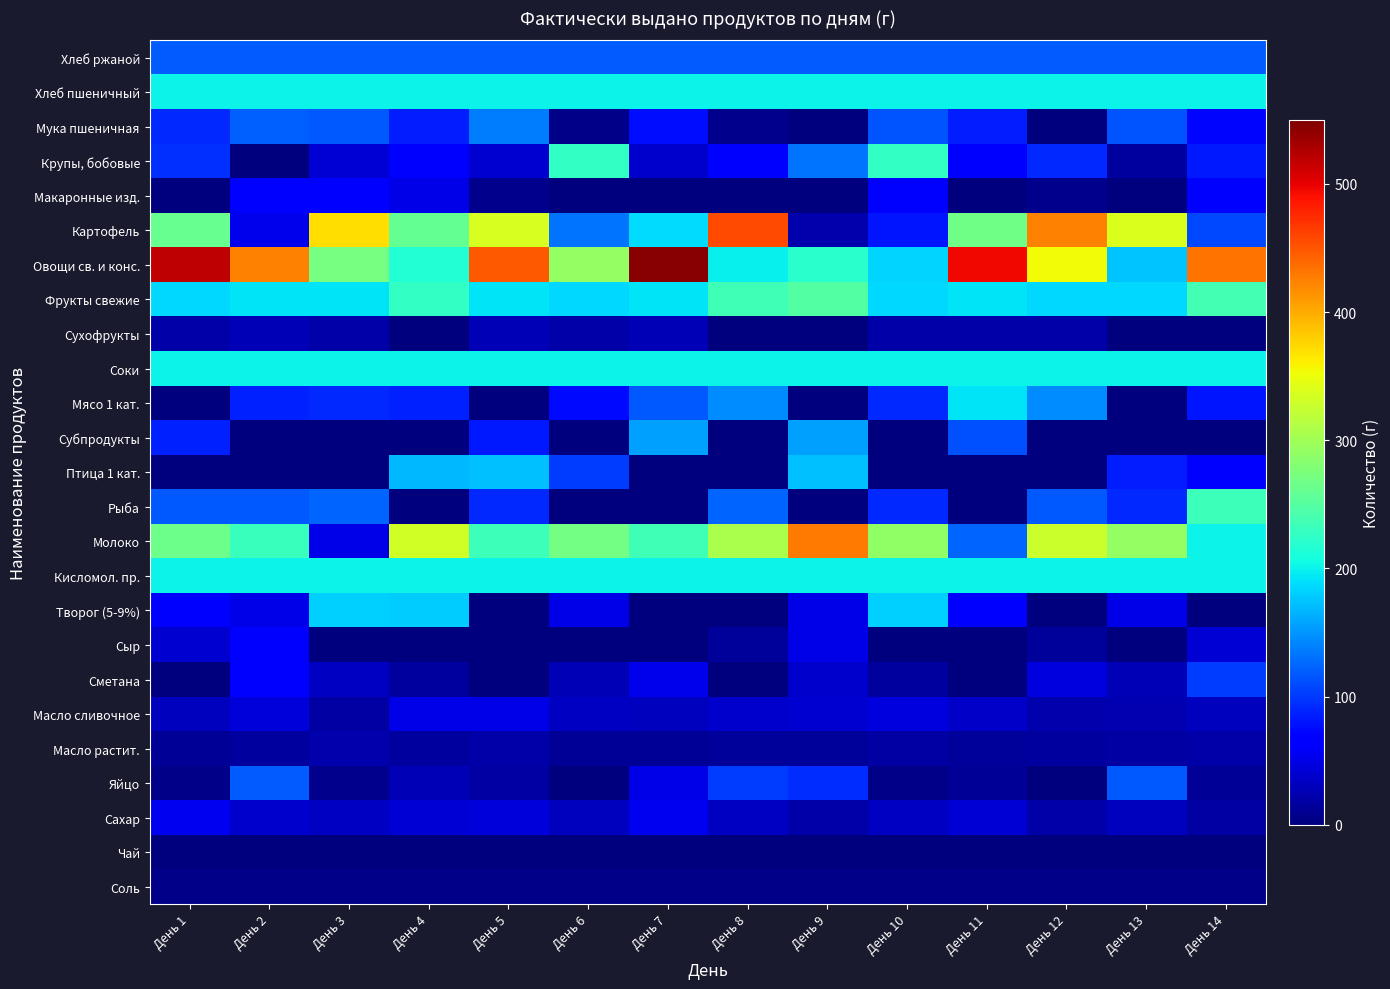

Reading left to right, list all the values displayed in this chart.

Хлеб ржаной: День 1=120.0	День 2=120.0	День 3=120.0	День 4=120.0	День 5=120.0	День 6=120.0	День 7=120.0	День 8=120.0	День 9=120.0	День 10=120.0	День 11=120.0	День 12=120.0	День 13=120.0	День 14=120.0
Хлеб пшеничный: День 1=200.0	День 2=200.0	День 3=200.0	День 4=200.0	День 5=200.0	День 6=200.0	День 7=200.0	День 8=200.0	День 9=200.0	День 10=200.0	День 11=200.0	День 12=200.0	День 13=200.0	День 14=200.0
Мука пшеничная: День 1=90.3	День 2=121.0	День 3=117.0	День 4=84.1	День 5=137.0	День 6=5.5	День 7=75.2	День 8=6.7	День 9=1.3	День 10=115.5	День 11=85.8	День 12=2.1	День 13=114.0	День 14=71.0
Крупы, бобовые: День 1=94.8	День 2=0.0	День 3=41.9	День 4=63.4	День 5=39.6	День 6=226.2	День 7=37.0	День 8=64.5	День 9=132.7	День 10=225.8	День 11=70.2	День 12=92.0	День 13=16.0	День 14=83.0
Макаронные изд.: День 1=0.0	День 2=61.2	День 3=61.2	День 4=51.0	День 5=8.0	День 6=0.0	День 7=0.0	День 8=0.0	День 9=0.0	День 10=61.2	День 11=0.0	День 12=8.0	День 13=0.0	День 14=61.2
Картофель: День 1=260.1	День 2=53.1	День 3=370.0	День 4=259.4	День 5=336.9	День 6=132.8	День 7=187.2	День 8=457.4	День 9=21.8	День 10=81.6	День 11=267.8	День 12=425.0	День 13=338.5	День 14=108.8
Овощи св. и конс.: День 1=518.4	День 2=423.7	День 3=272.5	День 4=216.8	День 5=447.9	День 6=290.8	День 7=544.4	День 8=199.0	День 9=219.8	День 10=184.0	День 11=494.9	День 12=354.0	День 13=175.3	День 14=433.3
Фрукты свежие: День 1=185.0	День 2=192.5	День 3=192.5	День 4=227.5	День 5=192.5	День 6=185.0	День 7=192.5	День 8=235.0	День 9=249.0	День 10=185.0	День 11=192.5	День 12=185.0	День 13=185.0	День 14=237.7
Сухофрукты: День 1=21.4	День 2=26.8	День 3=21.4	День 4=0.0	День 5=26.8	День 6=20.4	День 7=26.8	День 8=0.0	День 9=0.0	День 10=21.4	День 11=20.4	День 12=21.4	День 13=0.0	День 14=0.0
Соки: День 1=200.0	День 2=200.0	День 3=200.0	День 4=200.0	День 5=200.0	День 6=200.0	День 7=200.0	День 8=200.0	День 9=200.0	День 10=200.0	День 11=200.0	День 12=200.0	День 13=200.0	День 14=200.0
Мясо 1 кат.: День 1=0.0	День 2=86.0	День 3=91.2	День 4=86.0	День 5=0.0	День 6=74.0	День 7=117.0	День 8=144.0	День 9=0.0	День 10=90.7	День 11=192.7	День 12=146.0	День 13=0.0	День 14=80.0
Субпродукты: День 1=86.0	День 2=0.0	День 3=0.0	День 4=0.0	День 5=83.3	День 6=0.0	День 7=155.8	День 8=0.0	День 9=155.8	День 10=0.0	День 11=111.8	День 12=0.0	День 13=0.0	День 14=0.0
Птица 1 кат.: День 1=0.0	День 2=0.0	День 3=0.0	День 4=168.8	День 5=172.8	День 6=101.0	День 7=0.0	День 8=0.0	День 9=172.8	День 10=0.0	День 11=0.0	День 12=0.0	День 13=84.2	День 14=67.2
Рыба: День 1=116.9	День 2=117.0	День 3=124.0	День 4=0.0	День 5=90.8	День 6=0.0	День 7=0.0	День 8=124.0	День 9=0.0	День 10=90.4	День 11=0.0	День 12=117.0	День 13=91.6	День 14=234.0
Молоко: День 1=265.4	День 2=231.8	День 3=50.0	День 4=333.0	День 5=234.0	День 6=270.4	День 7=236.0	День 8=306.7	День 9=428.6	День 10=290.0	День 11=123.0	День 12=328.0	День 13=292.0	День 14=200.0
Кисломол. пр.: День 1=200.0	День 2=200.0	День 3=200.0	День 4=200.0	День 5=200.0	День 6=200.0	День 7=200.0	День 8=200.0	День 9=200.0	День 10=200.0	День 11=200.0	День 12=200.0	День 13=200.0	День 14=200.0
Творог (5-9%): День 1=68.5	День 2=50.0	День 3=180.5	День 4=180.0	День 5=0.0	День 6=50.0	День 7=0.0	День 8=0.0	День 9=50.0	День 10=180.5	День 11=68.5	День 12=0.0	День 13=50.0	День 14=0.0
Сыр: День 1=40.0	День 2=66.0	День 3=0.0	День 4=0.0	День 5=0.0	День 6=0.0	День 7=0.0	День 8=15.0	День 9=49.6	День 10=0.0	День 11=0.0	День 12=15.0	День 13=0.0	День 14=42.0
Сметана: День 1=0.0	День 2=63.6	День 3=33.9	День 4=16.7	День 5=0.0	День 6=27.0	День 7=53.7	День 8=0.0	День 9=36.7	День 10=16.9	День 11=0.0	День 12=47.0	День 13=27.0	День 14=103.1
Масло сливочное: День 1=32.1	День 2=43.5	День 3=18.2	День 4=51.4	День 5=50.6	День 6=32.8	День 7=32.0	День 8=38.2	День 9=40.5	День 10=46.5	День 11=36.5	День 12=23.3	День 13=25.7	День 14=30.5
Масло растит.: День 1=11.5	День 2=16.7	День 3=22.3	День 4=15.6	День 5=20.6	День 6=12.2	День 7=10.8	День 8=14.7	День 9=14.8	День 10=17.9	День 11=13.4	День 12=15.8	День 13=17.6	День 14=21.2
Яйцо: День 1=5.7	День 2=119.7	День 3=8.2	День 4=26.2	День 5=18.8	День 6=0.0	День 7=50.8	День 8=101.6	День 9=94.3	День 10=5.3	День 11=12.9	День 12=0.0	День 13=117.3	День 14=12.5
Сахар: День 1=55.0	День 2=37.0	День 3=33.0	День 4=41.0	День 5=43.5	День 6=32.0	День 7=54.0	День 8=34.0	День 9=19.8	День 10=33.5	День 11=42.0	День 12=20.8	День 13=32.0	День 14=19.0
Чай: День 1=1.0	День 2=1.0	День 3=2.0	День 4=1.0	День 5=1.0	День 6=1.0	День 7=1.0	День 8=1.0	День 9=1.0	День 10=1.0	День 11=1.0	День 12=1.0	День 13=1.0	День 14=1.0
Соль: День 1=5.0	День 2=5.0	День 3=5.0	День 4=5.0	День 5=5.0	День 6=5.0	День 7=5.0	День 8=5.0	День 9=5.0	День 10=5.0	День 11=5.0	День 12=5.0	День 13=5.0	День 14=5.0